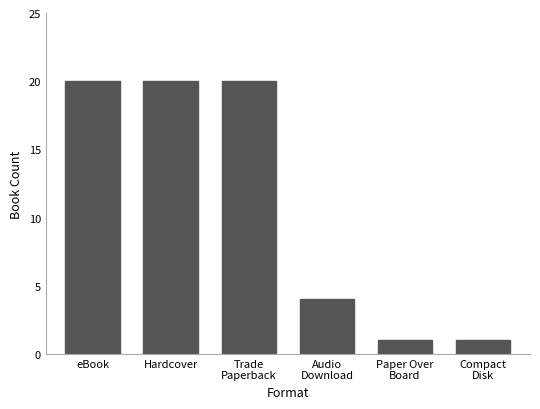

Reading right to left, extract all data points from this chart.

1	1	4	20	20	20